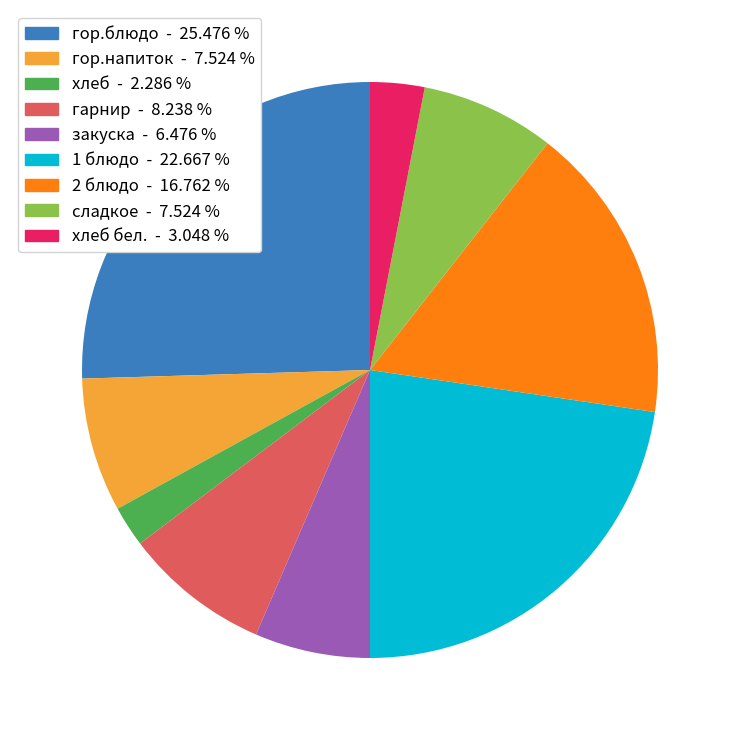

Do гор.блюдо - 25.476 % and 1 блюдо - 22.667 % together represent more than half of the pie?

No